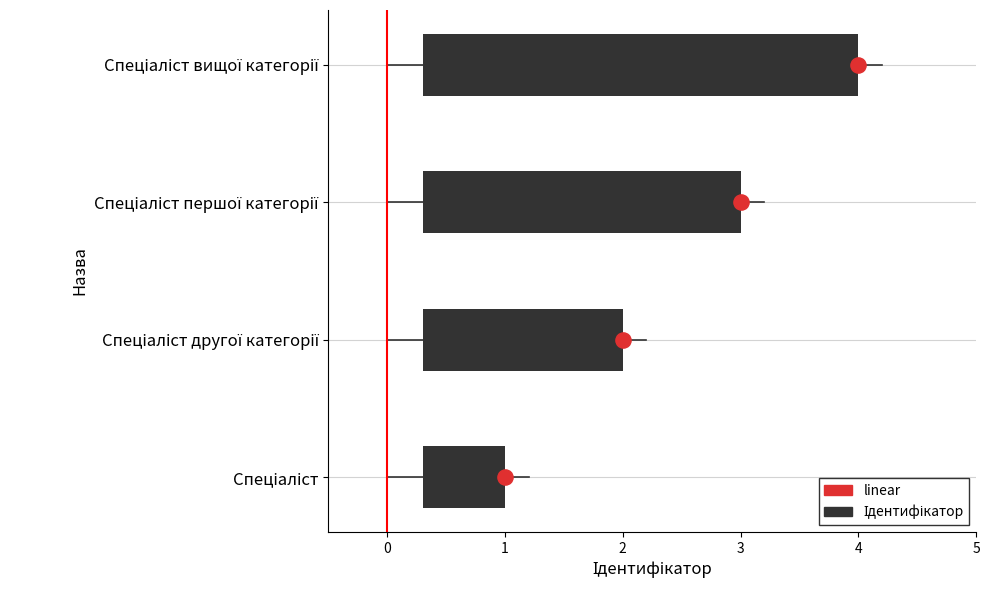

What is the ratio of the value at Спеціаліст першої категорії to the value at Спеціаліст?

3.0